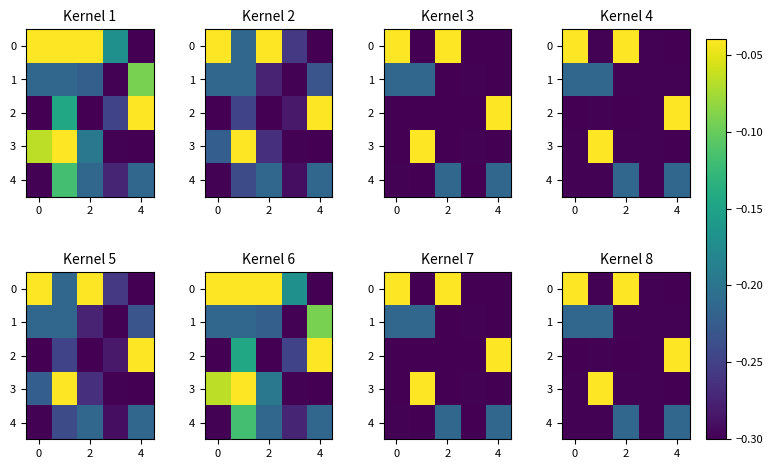

The value of 2 at 4 is -0.1. True or false?

False